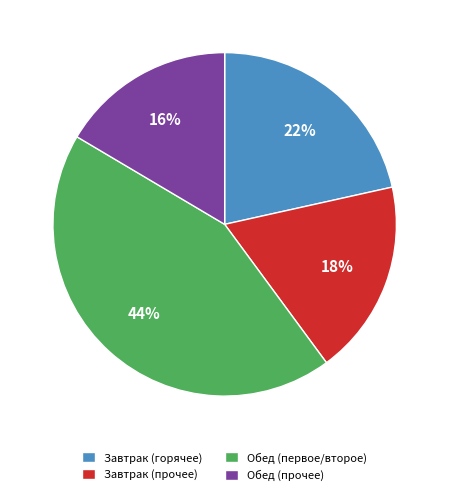

Combined, do Обед (прочее) and Завтрак (прочее) account for over 50%?

No